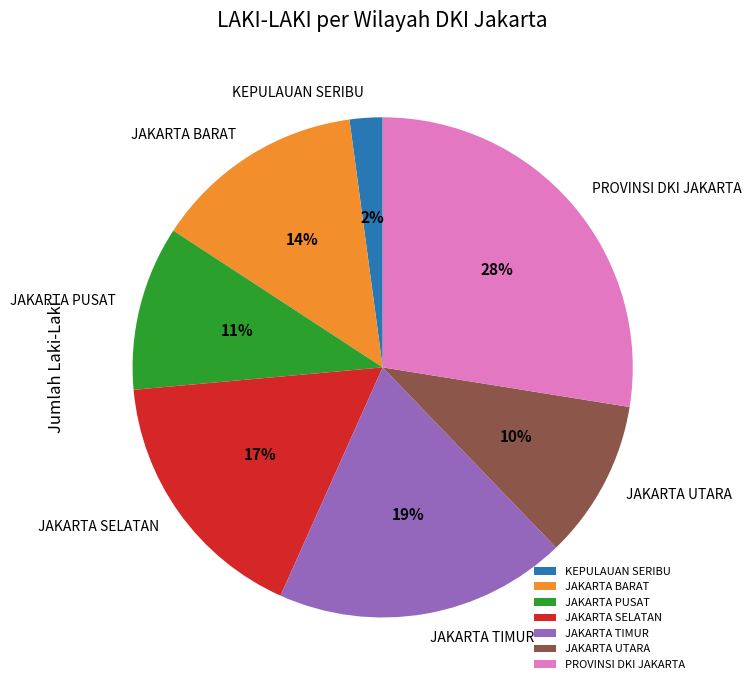

Count the number of slices in the pie.

7